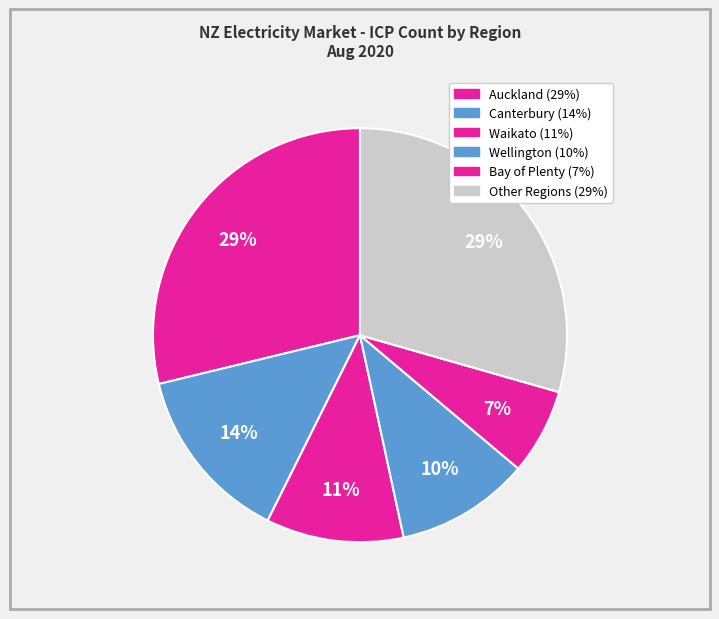

How many slices are in this pie chart?

6